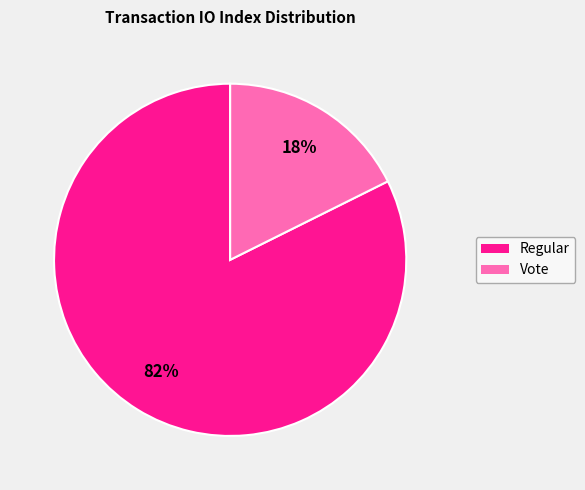

To the nearest percent, what is the average slice percentage?

50%